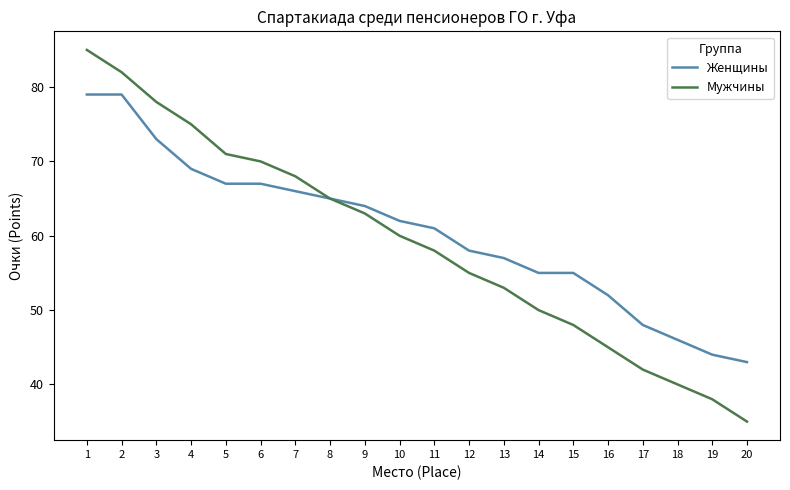

What is the minimum value shown in the chart?

35